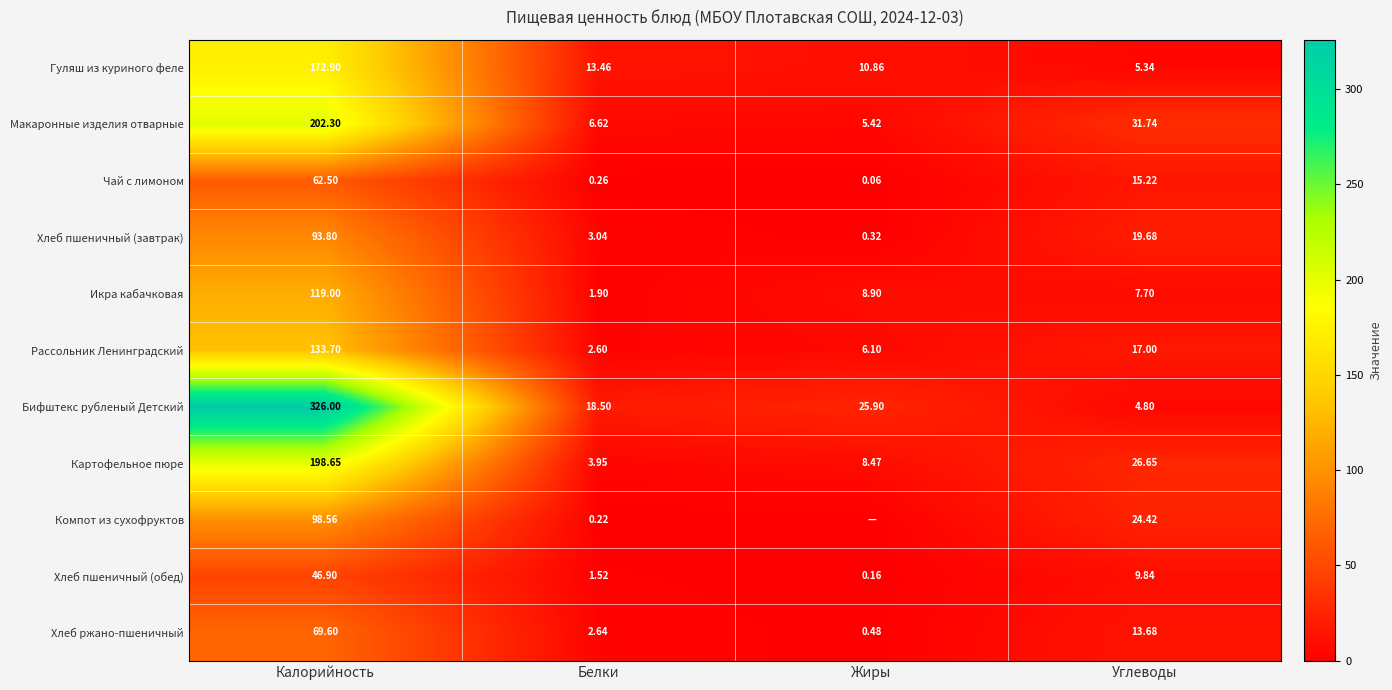

How many values in the Хлеб ржано-пшеничный series are below 13?

2